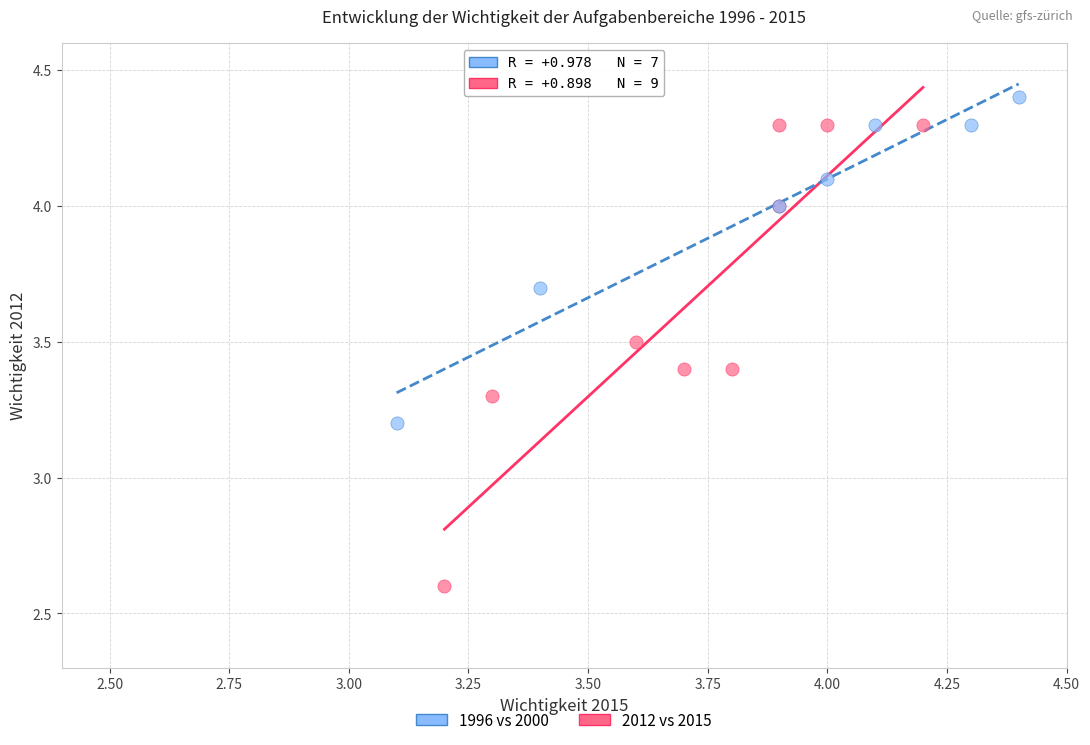

Which series has the largest Y range (max minus min)?

2012 vs 2015